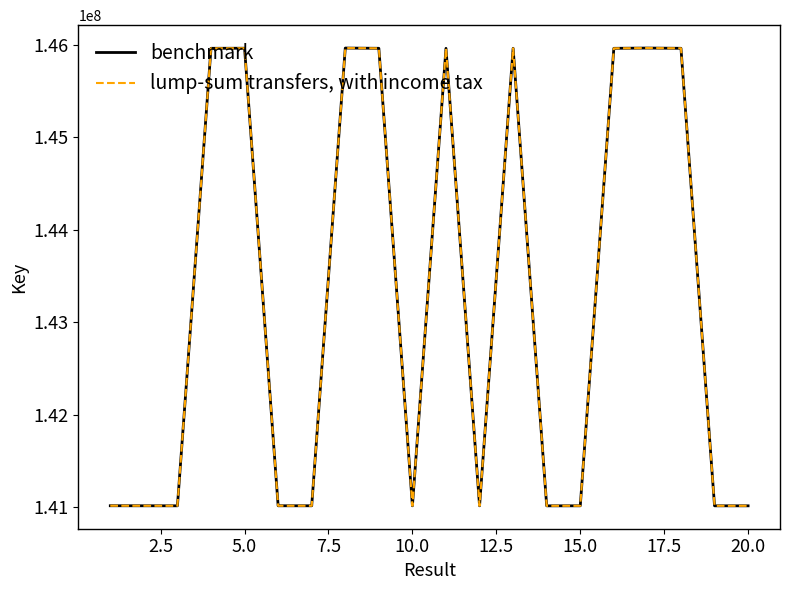

At how many categories does at least one series exceed 145444599?

9